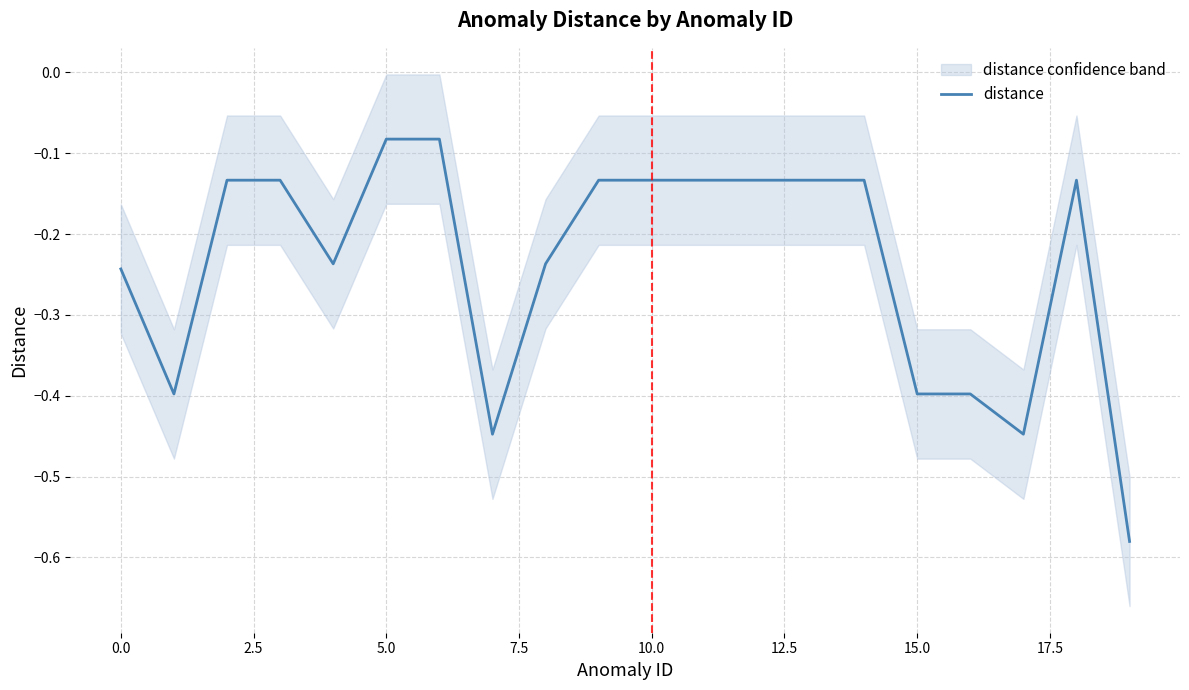

How many points are higher than both their immediate neighbors (excluding endpoints)?

1